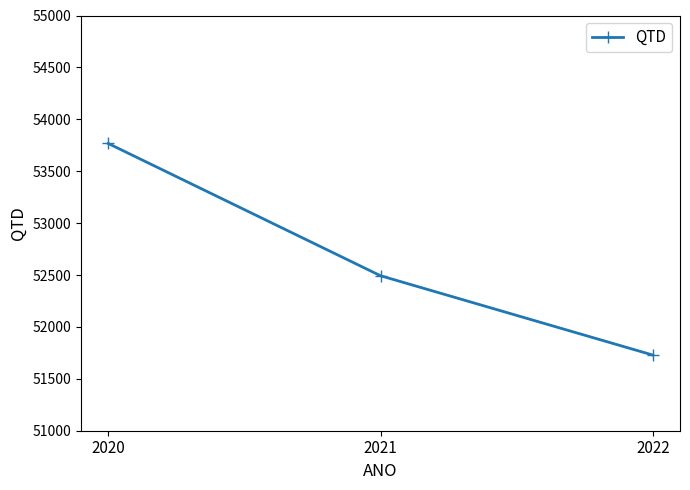

What is the difference between the maximum and minimum values?

2038